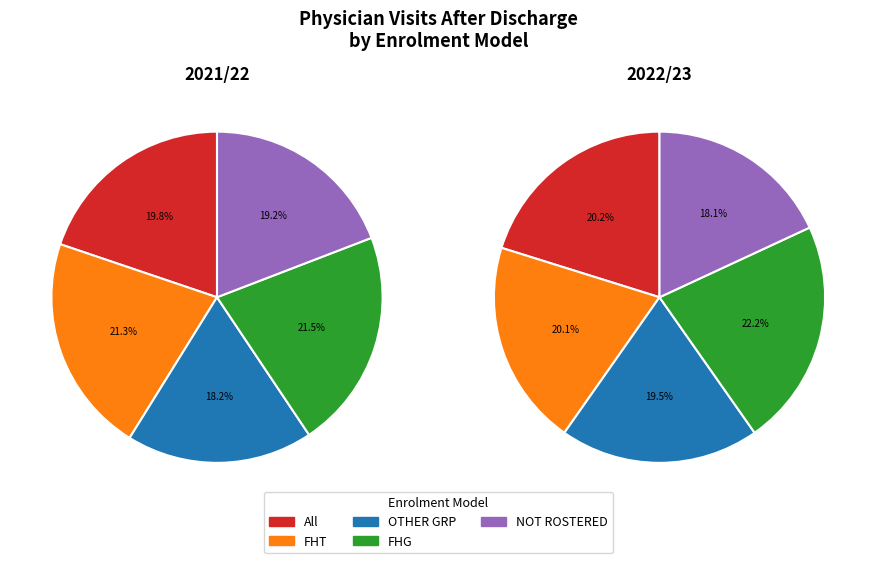

Is it true that 2022/23 is 54% of the pie?

True